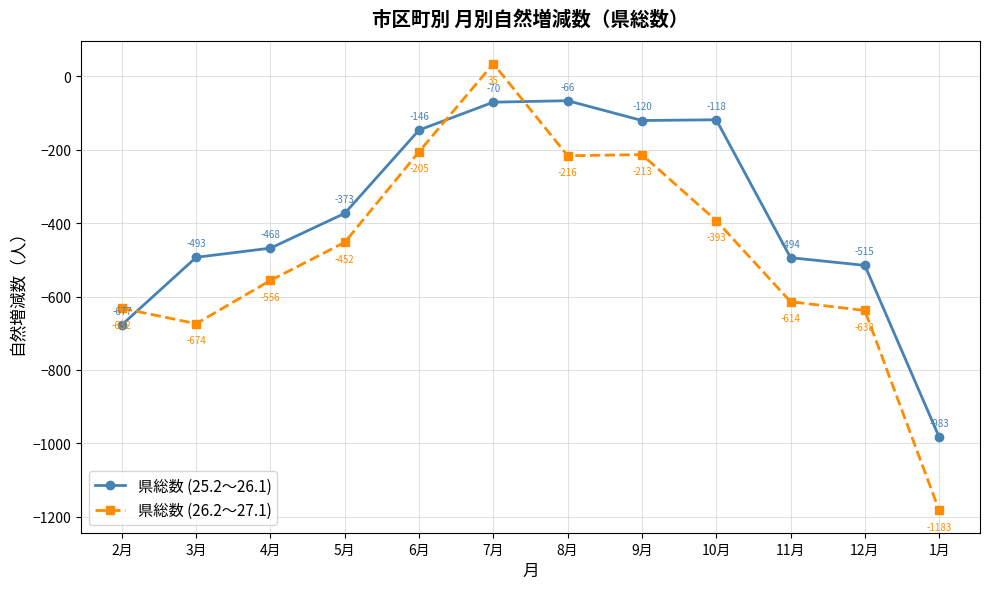

Rank the categories by 県総数 (26.2～27.1) value from lowest to highest.

1月, 3月, 12月, 2月, 11月, 4月, 5月, 10月, 8月, 9月, 6月, 7月